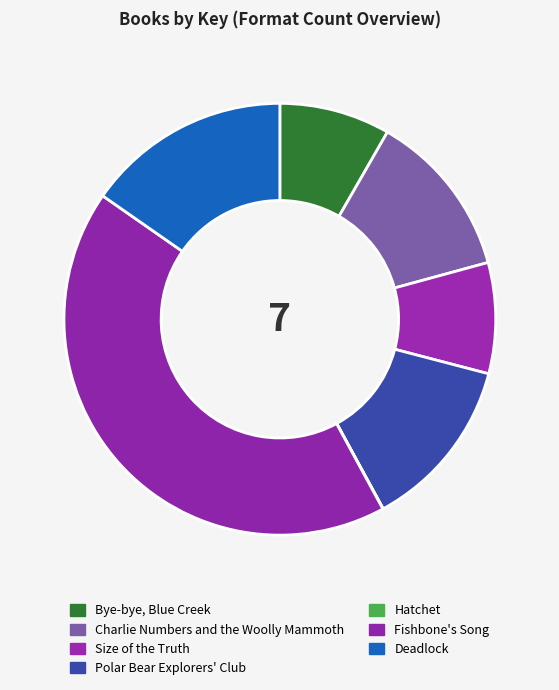

Is it true that Hatchet is 0% of the pie?

True